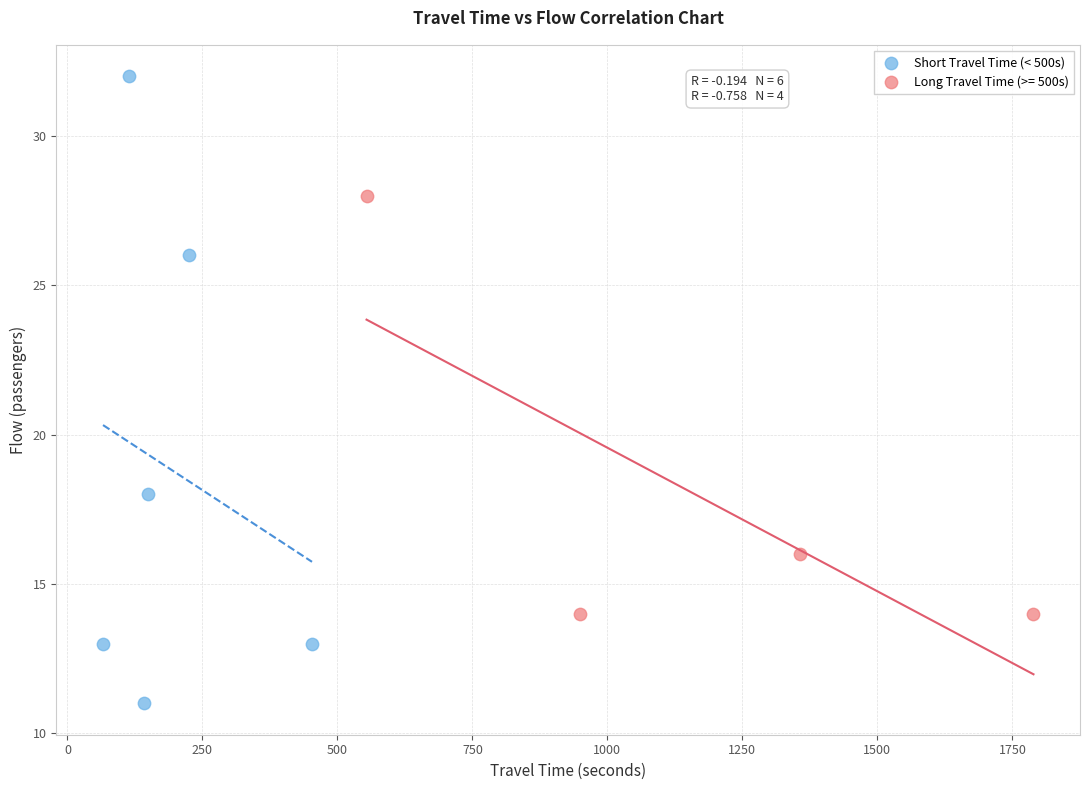

Which series reaches the maximum Y coordinate?

Short Travel Time (< 500s)